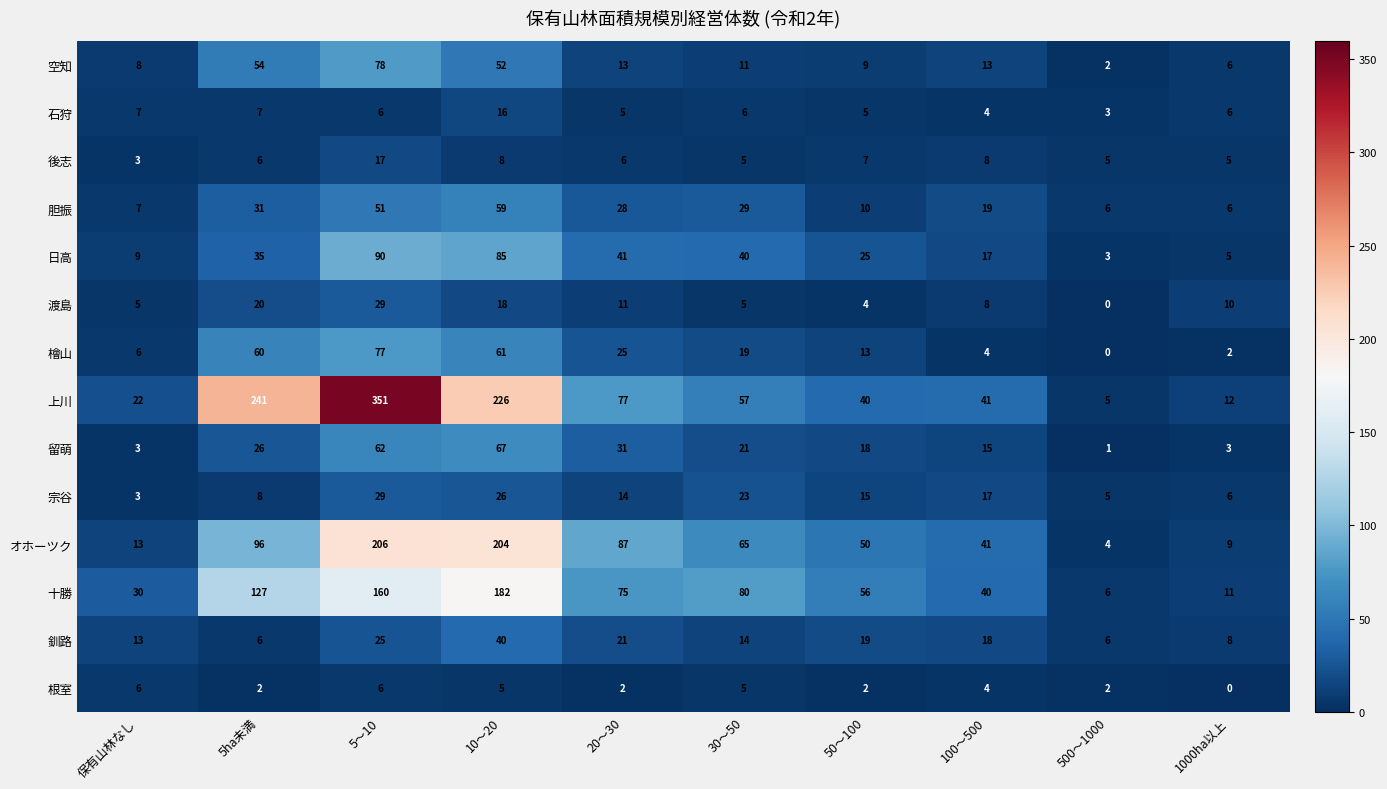

Count the 根室 values in the range 2 to 5.

7